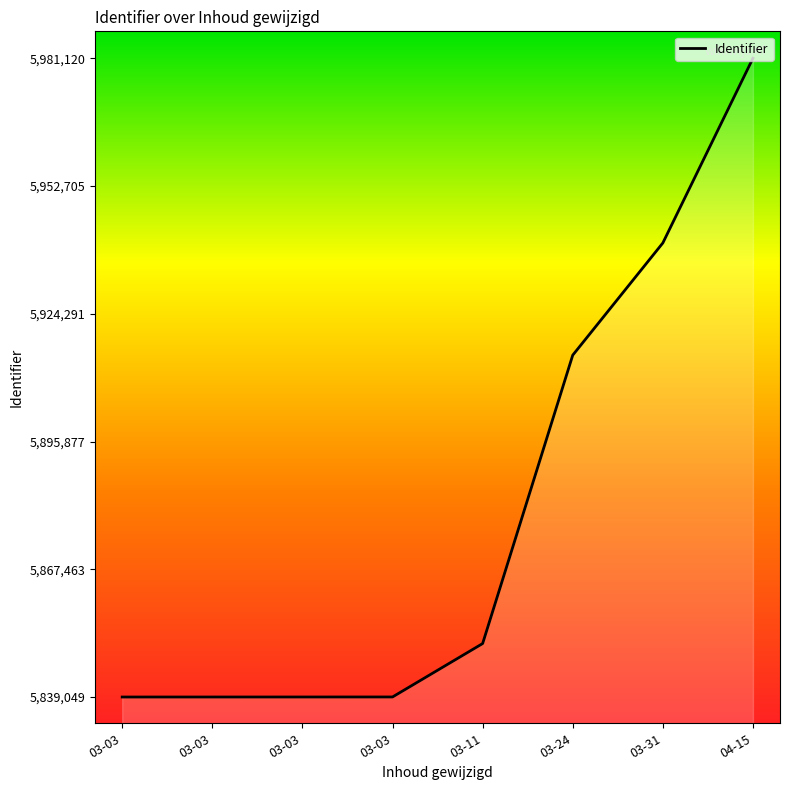

Reading left to right, what are all the values shown in this chart?

5839049	5839053	5839055	5839061	5850938	5915081	5940037	5981120